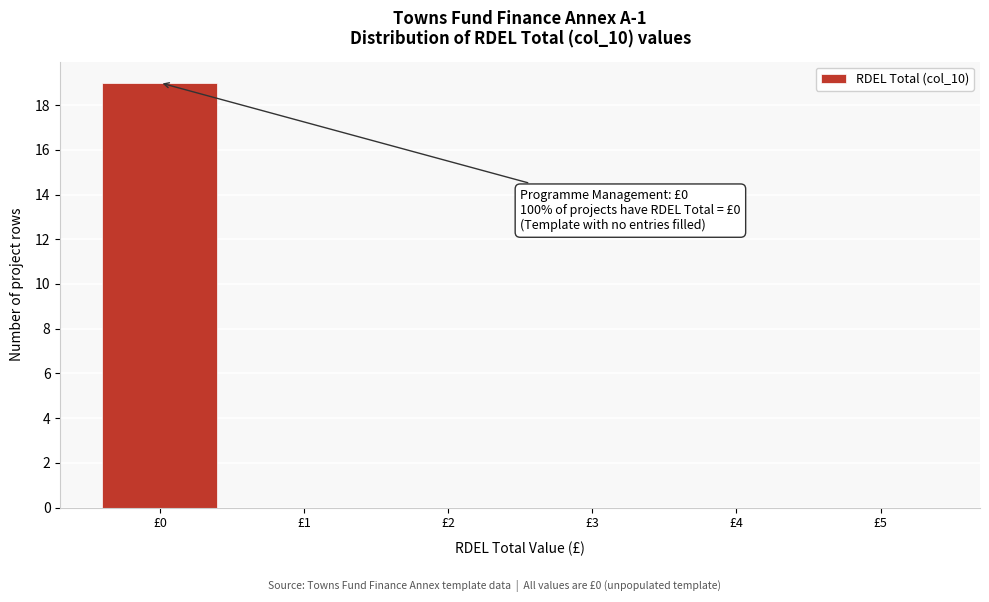

Over which range of the x-axis is the bar tallest?

-0.5 to 0.5